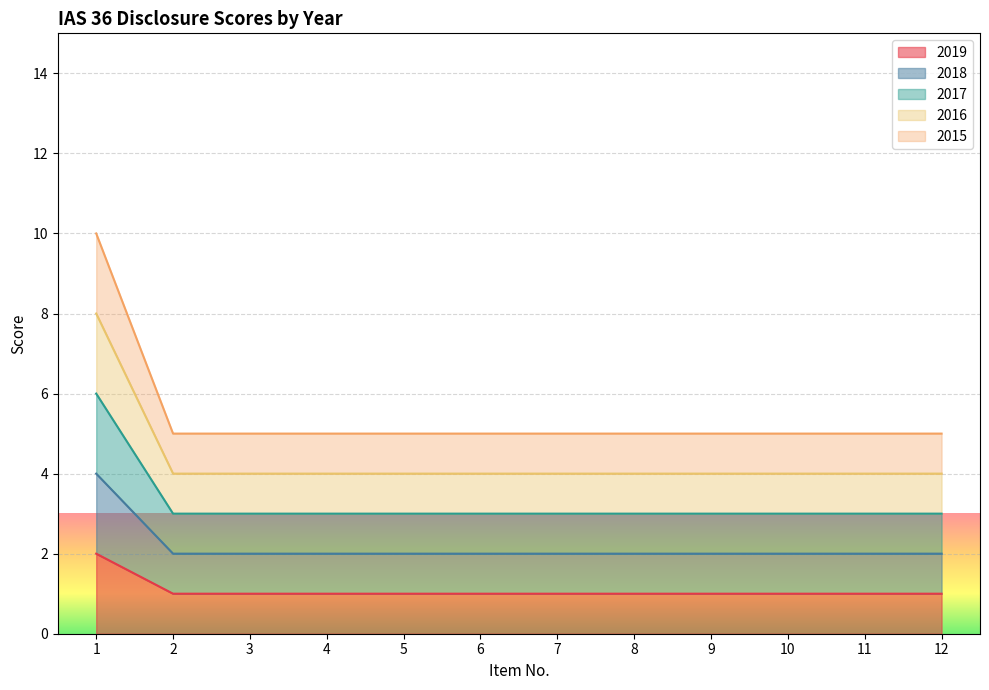

What is the value of the 2017 point at the 2nd from the left?

3